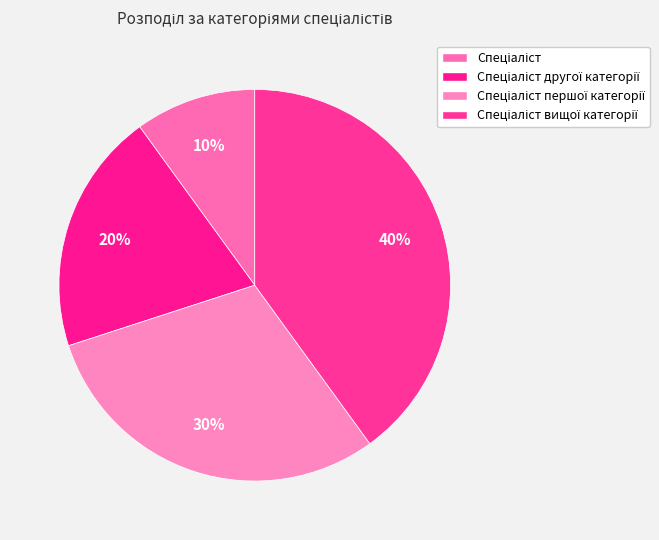

Count the number of slices in the pie.

4